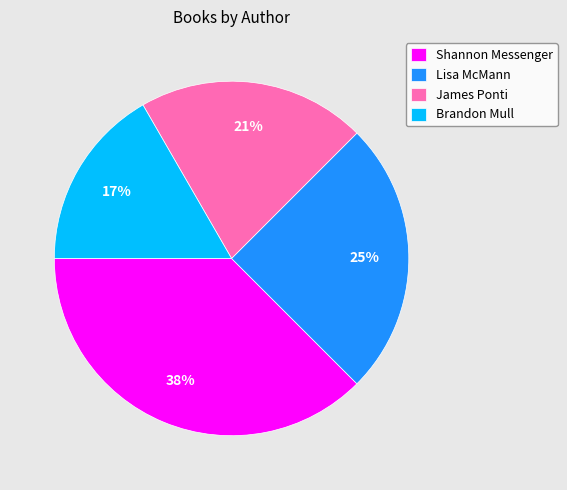

To the nearest percent, what is the difference between the largest and smallest slice percentages?

21%